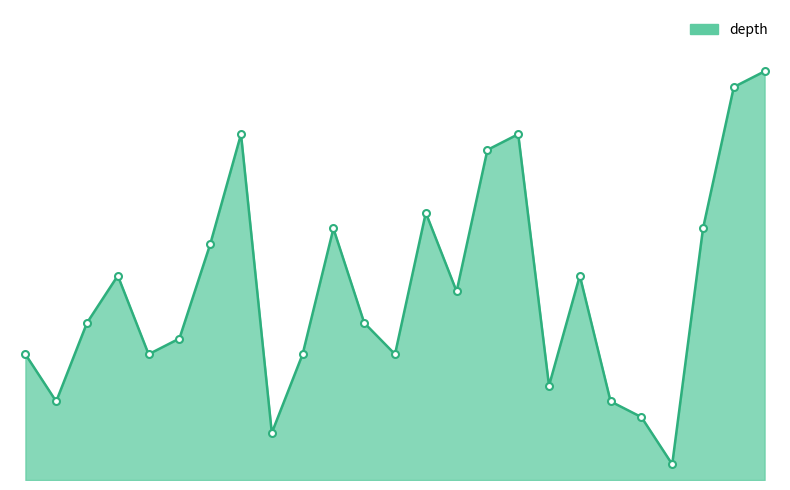

What is the difference between the second highest and minimum values?

24